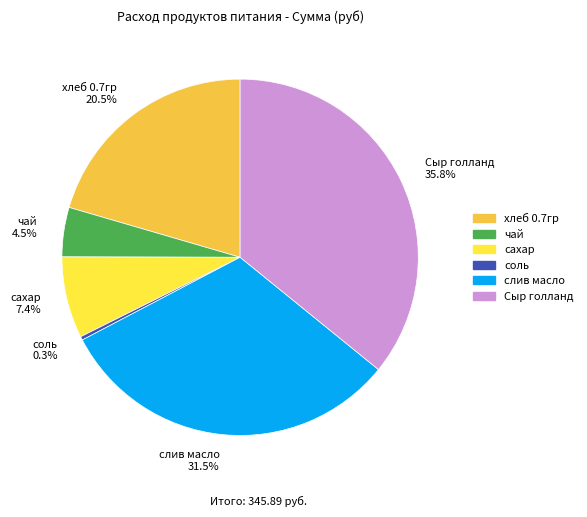

To the nearest percent, what is the average slice percentage?

17%